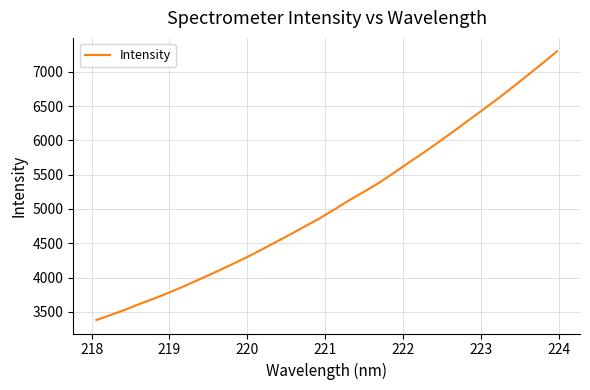

What is the difference between the maximum and minimum values?

3920.6